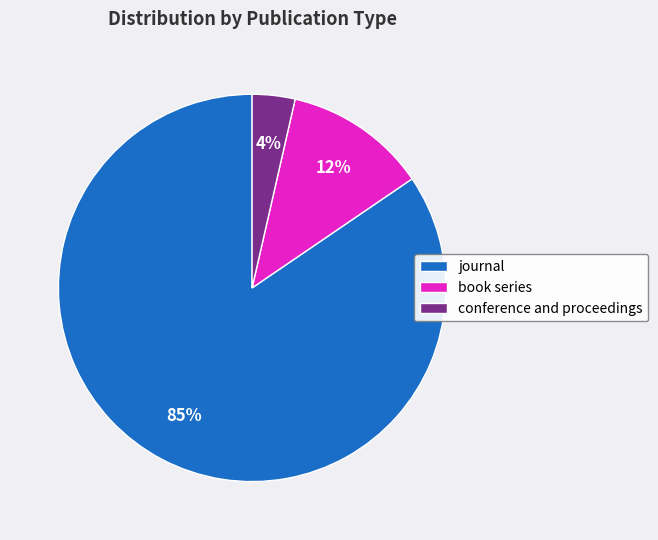

What percentage is the book series slice, to the nearest percent?

12%